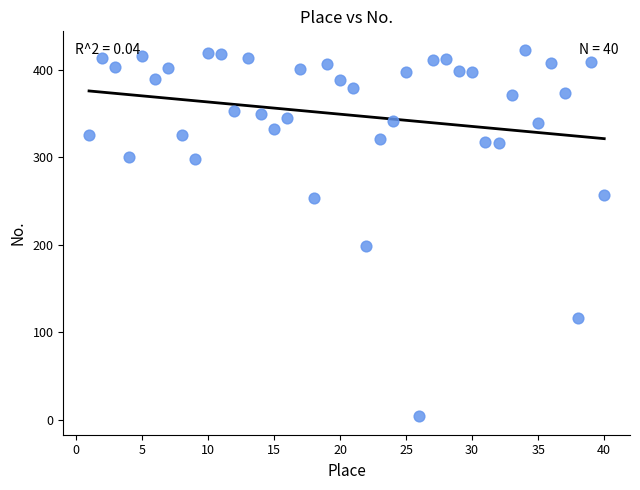

What is the range of Y values (max minus min)?

419